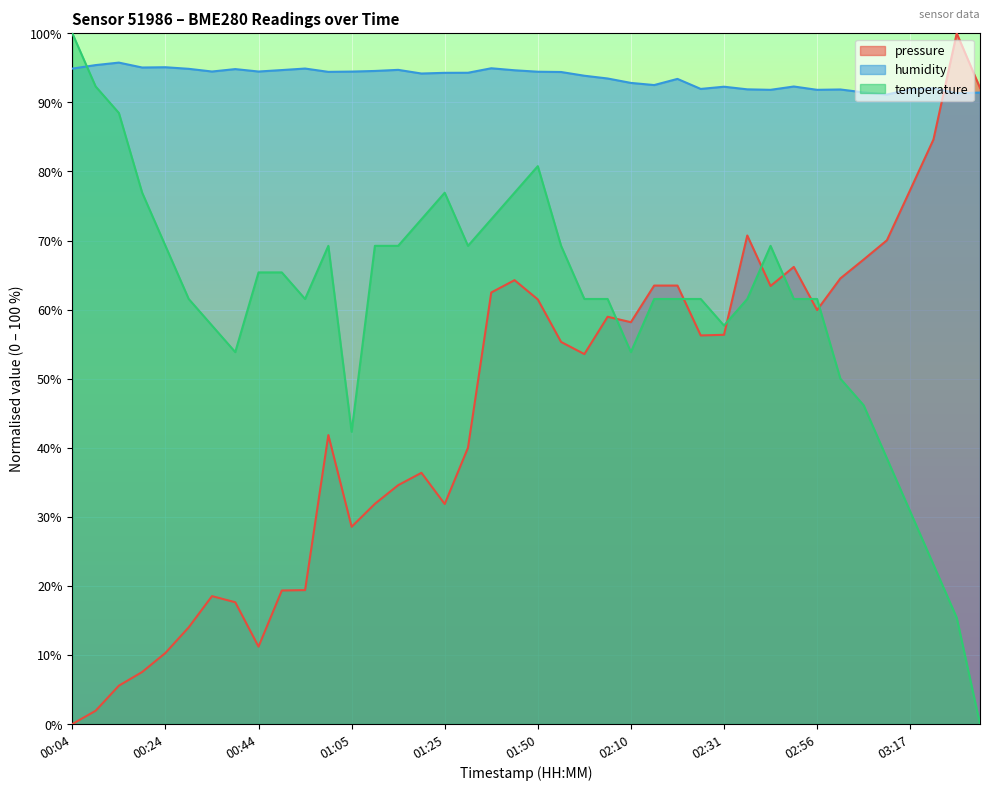

Where does the humidity series first go above 94?

00:04